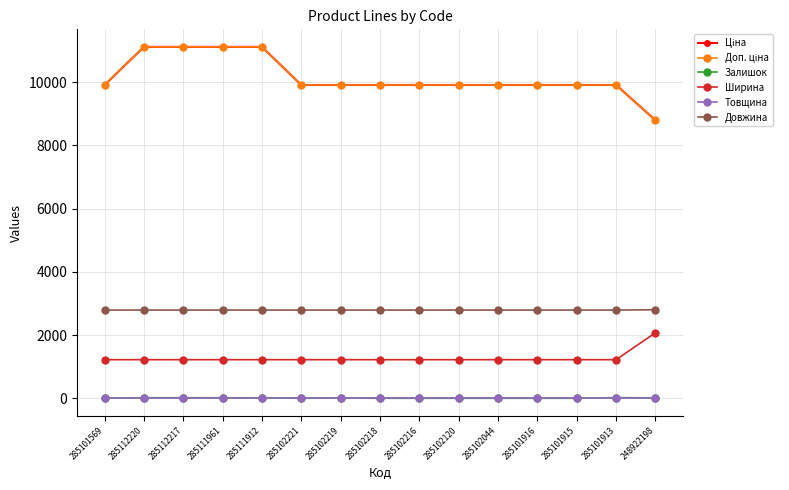

Which label corresponds to the largest value in the chart?

285112220